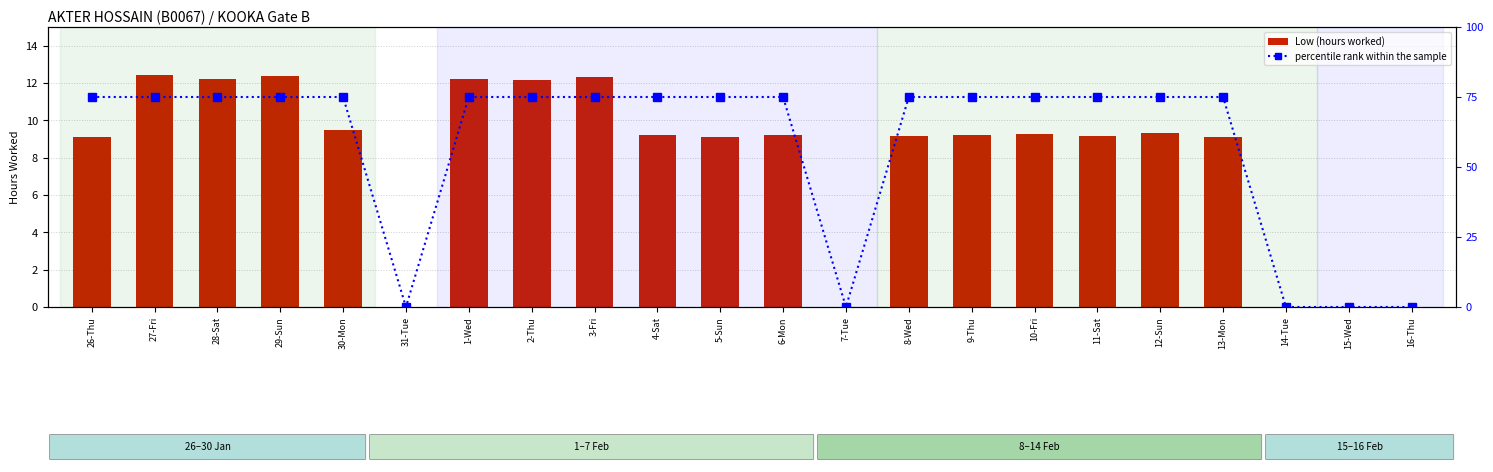

Which series has the widest spread of values?

percentile rank within the sample